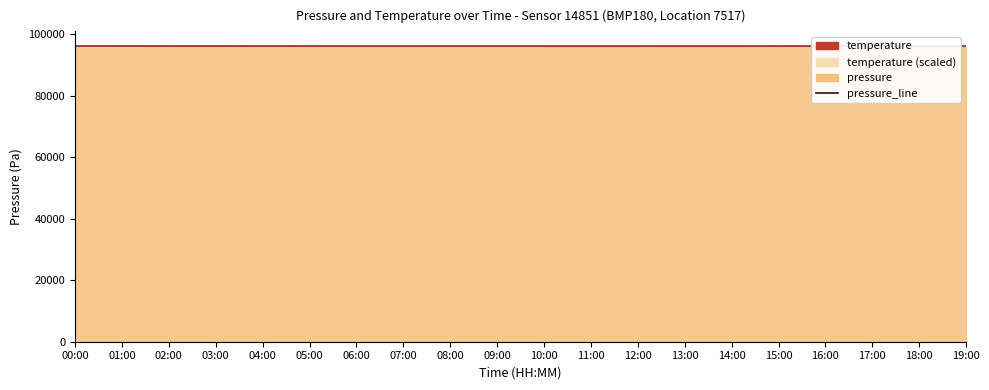

Which series changed the most between 03:00 and 05:00?

pressure_line